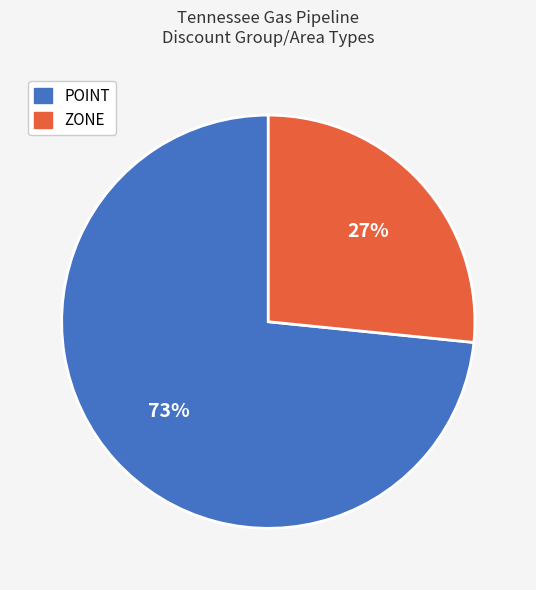

What is the largest slice in the pie chart?

POINT